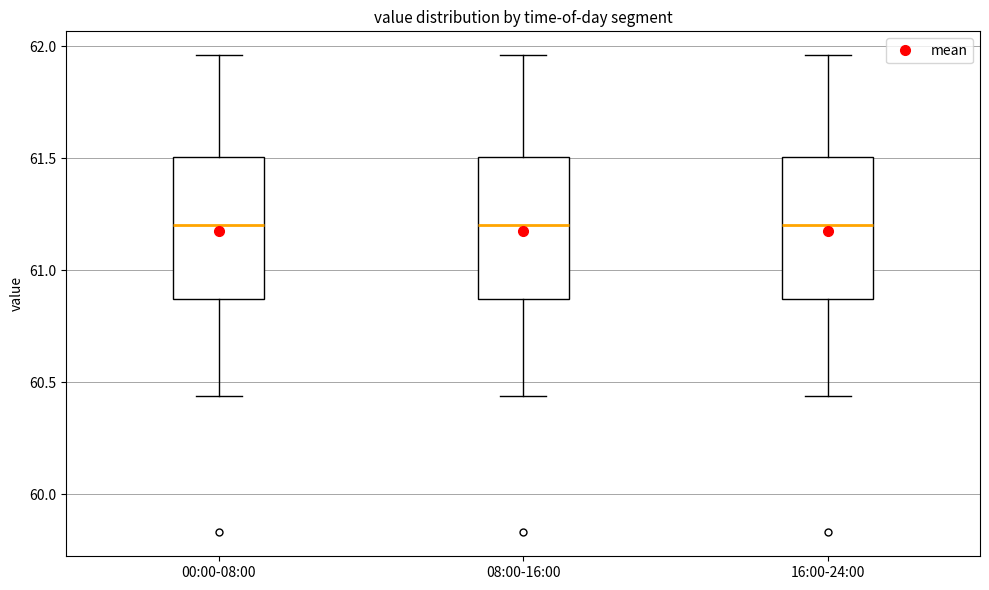

Reading left to right, read every box against the y-axis: the position of its median line, the range the box covers, and the ends of its whiskers. The values are not printed on the chart, so give them approximately, as read against the axis.

00:00-08:00: median 61.20, box 60.85 to 61.50, whiskers 60.45 to 61.95
08:00-16:00: median 61.20, box 60.85 to 61.50, whiskers 60.45 to 61.95
16:00-24:00: median 61.20, box 60.85 to 61.50, whiskers 60.45 to 61.95